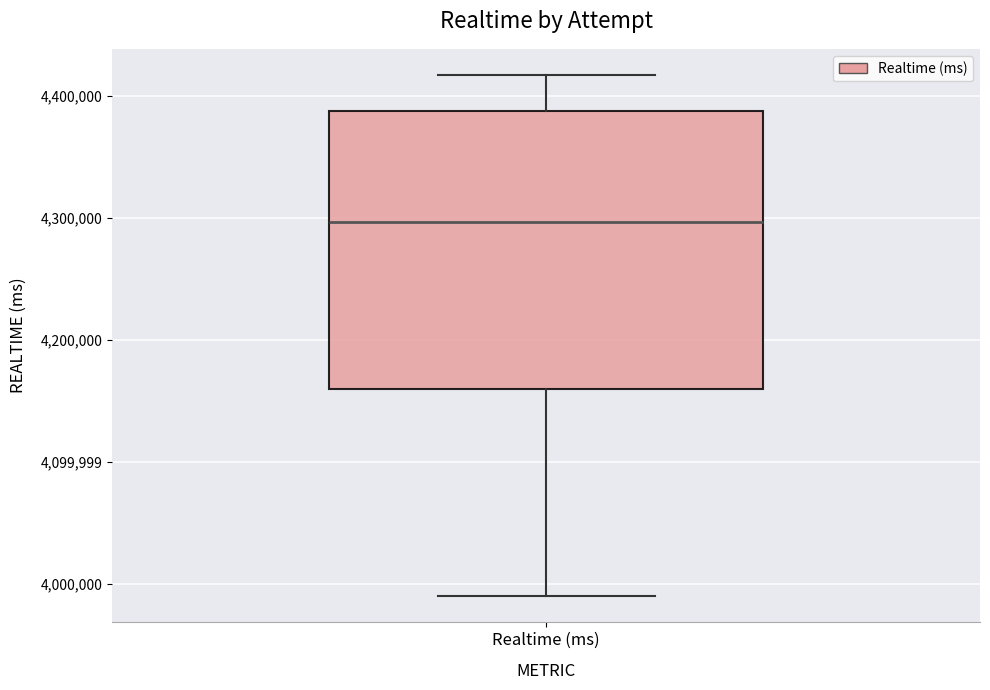

Read this box plot against the y-axis: the position of the median line, the range covered by the box, and the ends of both whiskers. The values are not printed on the chart, so give them approximately, as read against the axis.

median 4300000, box 4160000 to 4390000, whiskers 3990000 to 4420000